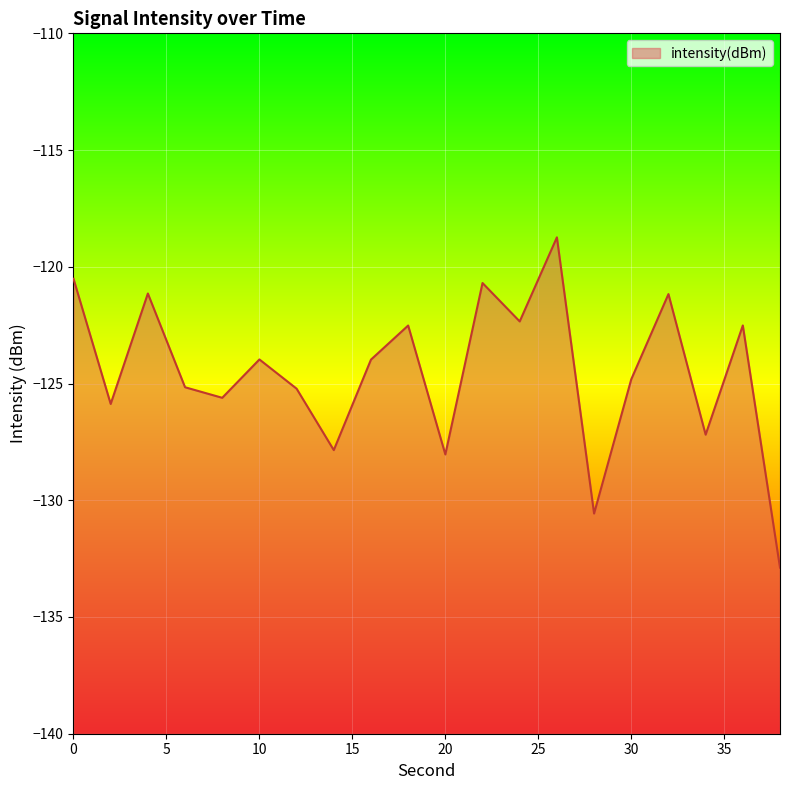

Rank the categories by value from lowest to highest.

38, 28, 20, 14, 34, 2, 8, 12, 6, 30, 16, 10, 18, 36, 24, 32, 4, 22, 0, 26